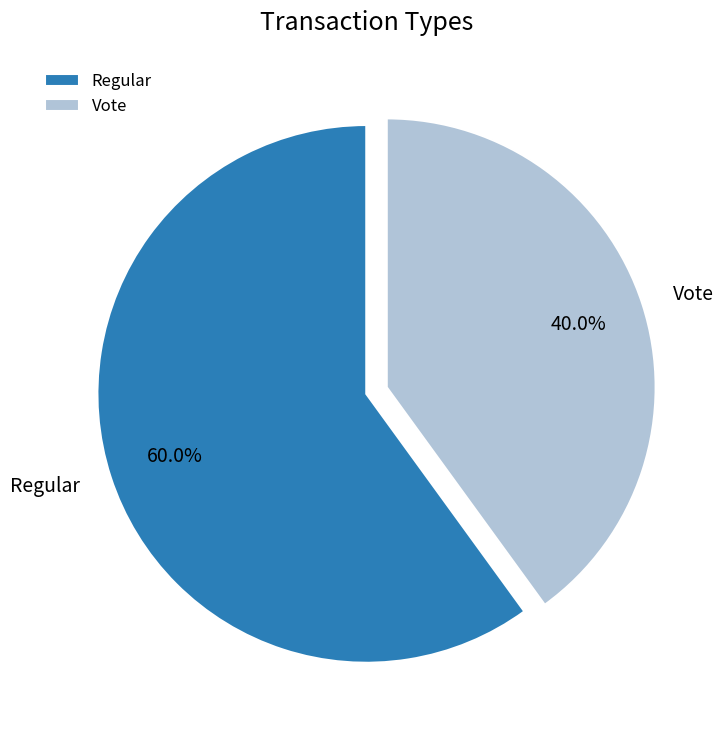

Approximately how many times larger is the value at Regular compared to Vote?

1.5